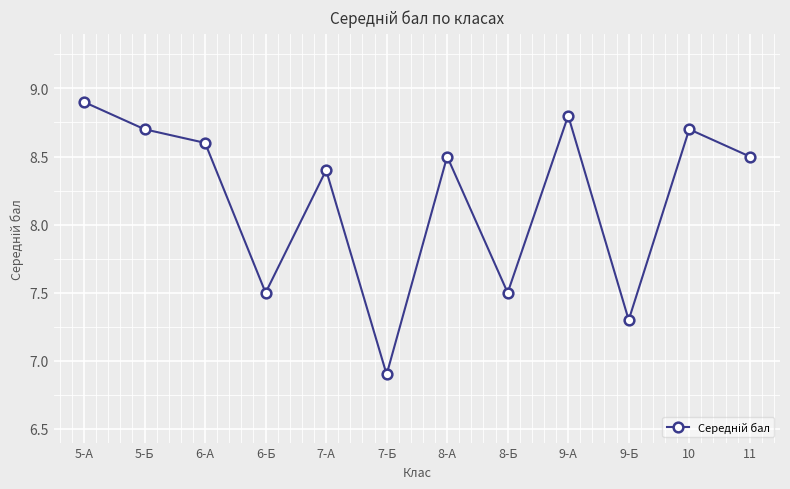

How many points are lower than both their immediate neighbors (excluding endpoints)?

4